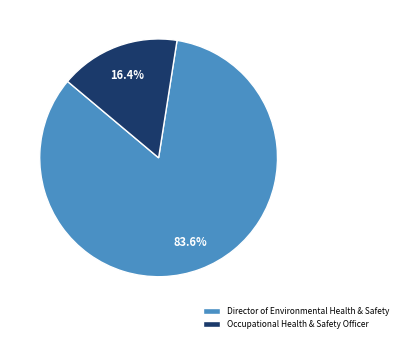

To the nearest percent, what is the difference between the Director of Environmental Health & Safety and Occupational Health & Safety Officer slice percentages?

67%